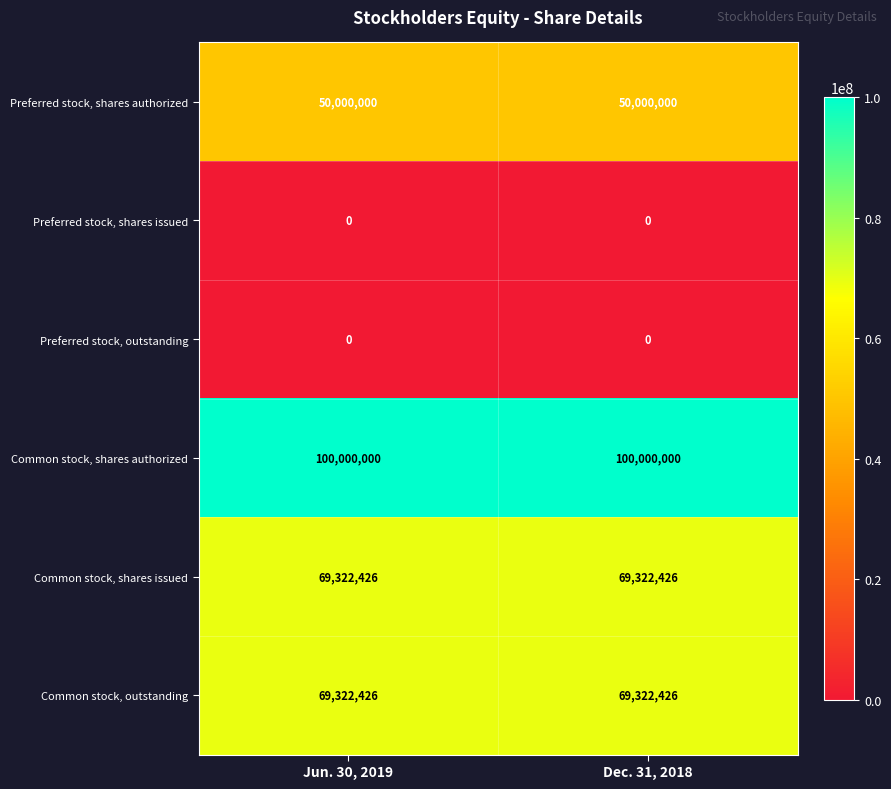

What is the spread (max minus min) of values at Dec. 31, 2018?

100000000